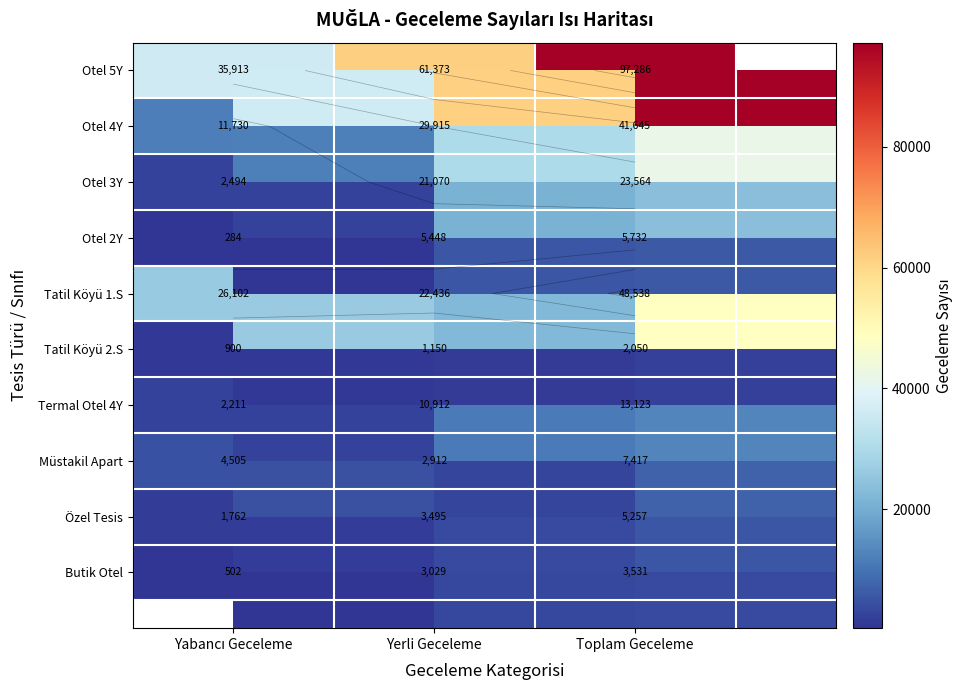

At which category does the chart reach its peak across all series?

Toplam Geceleme